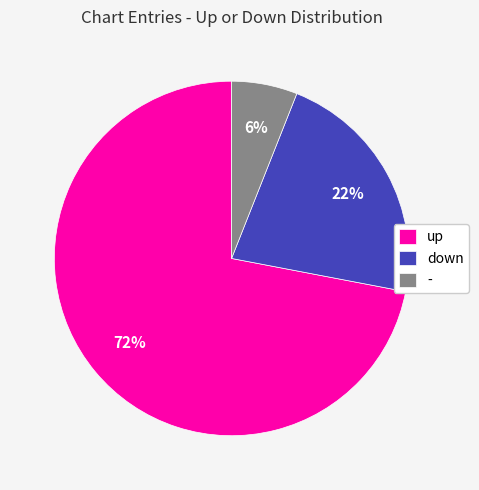

Is it true that down is 22% of the pie?

True